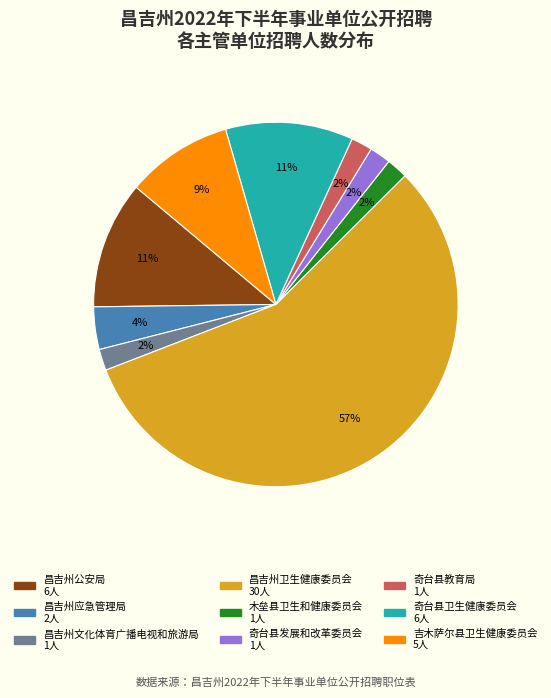

To the nearest percent, what is the difference between the largest and smallest slice percentages?

55%